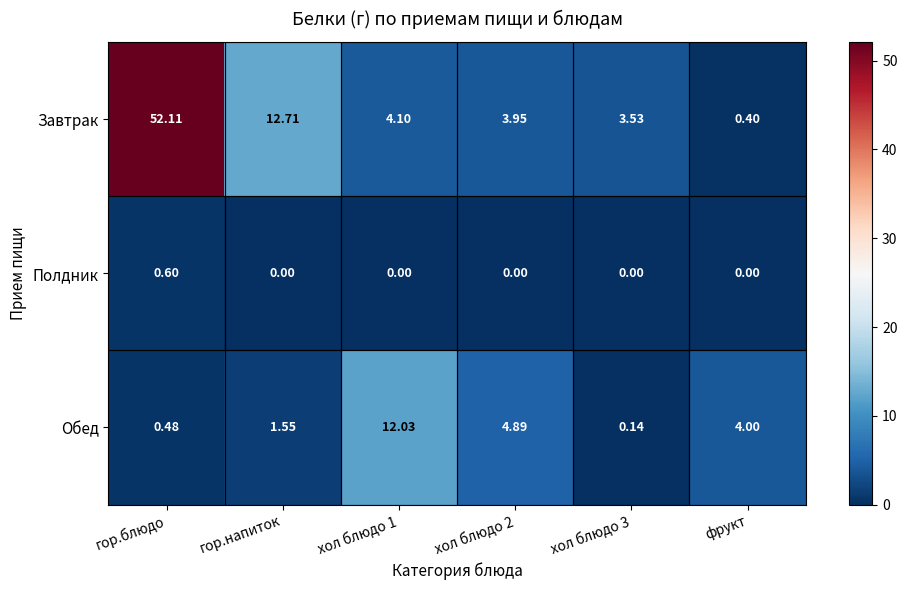

At which category is the sum across all series the highest?

гор.блюдо